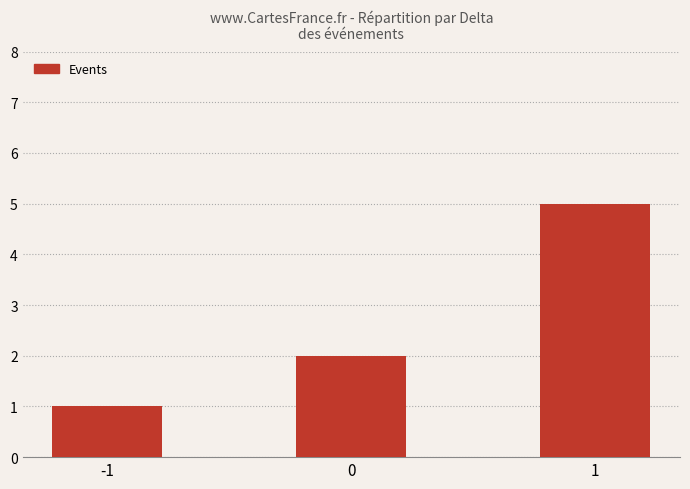

Reading left to right, what are all the values shown in this chart?

-1=1	0=2	1=5